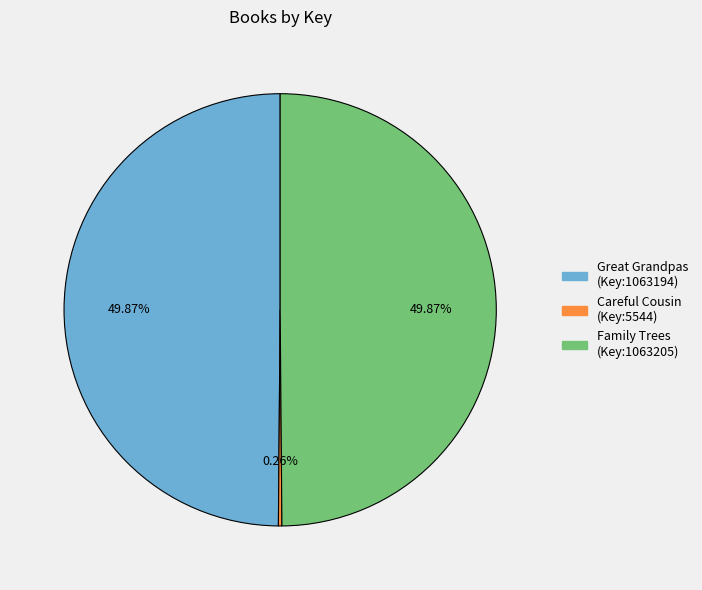

Is the sum of Great Grandpas (Key:1063194) and Family Trees (Key:1063205) greater than half?

Yes